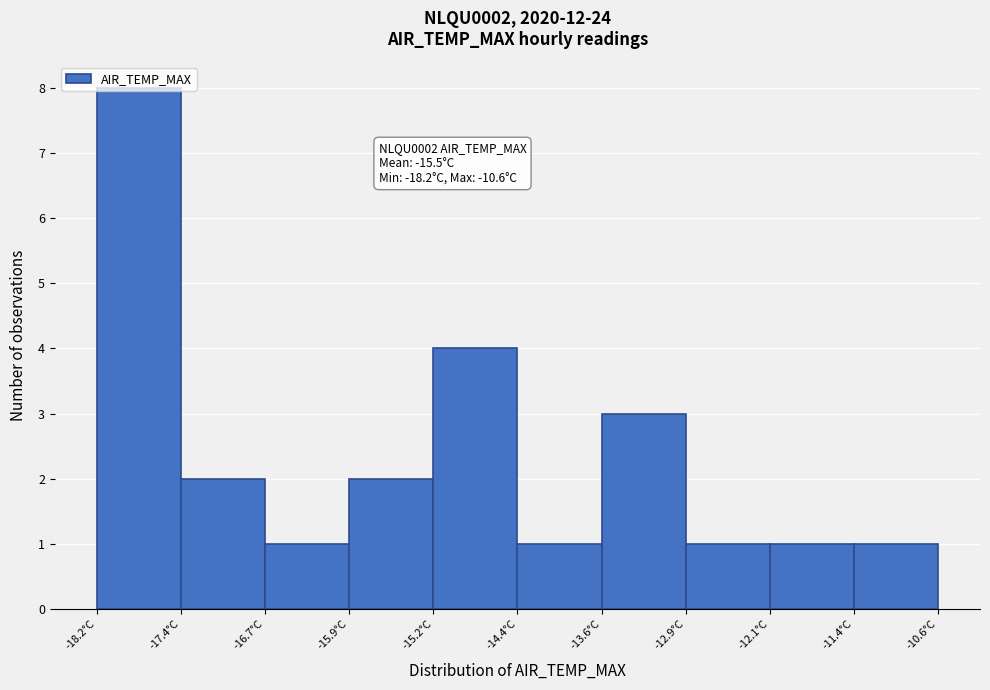

Which range on the x-axis has the tallest bar?

-18.20 to -17.44